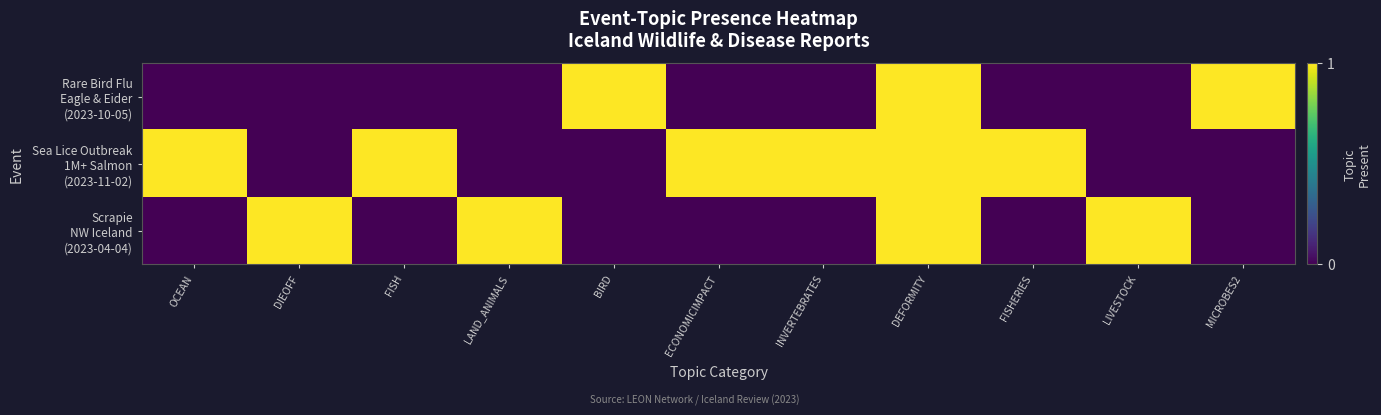

Which label corresponds to the smallest value in the chart?

OCEAN